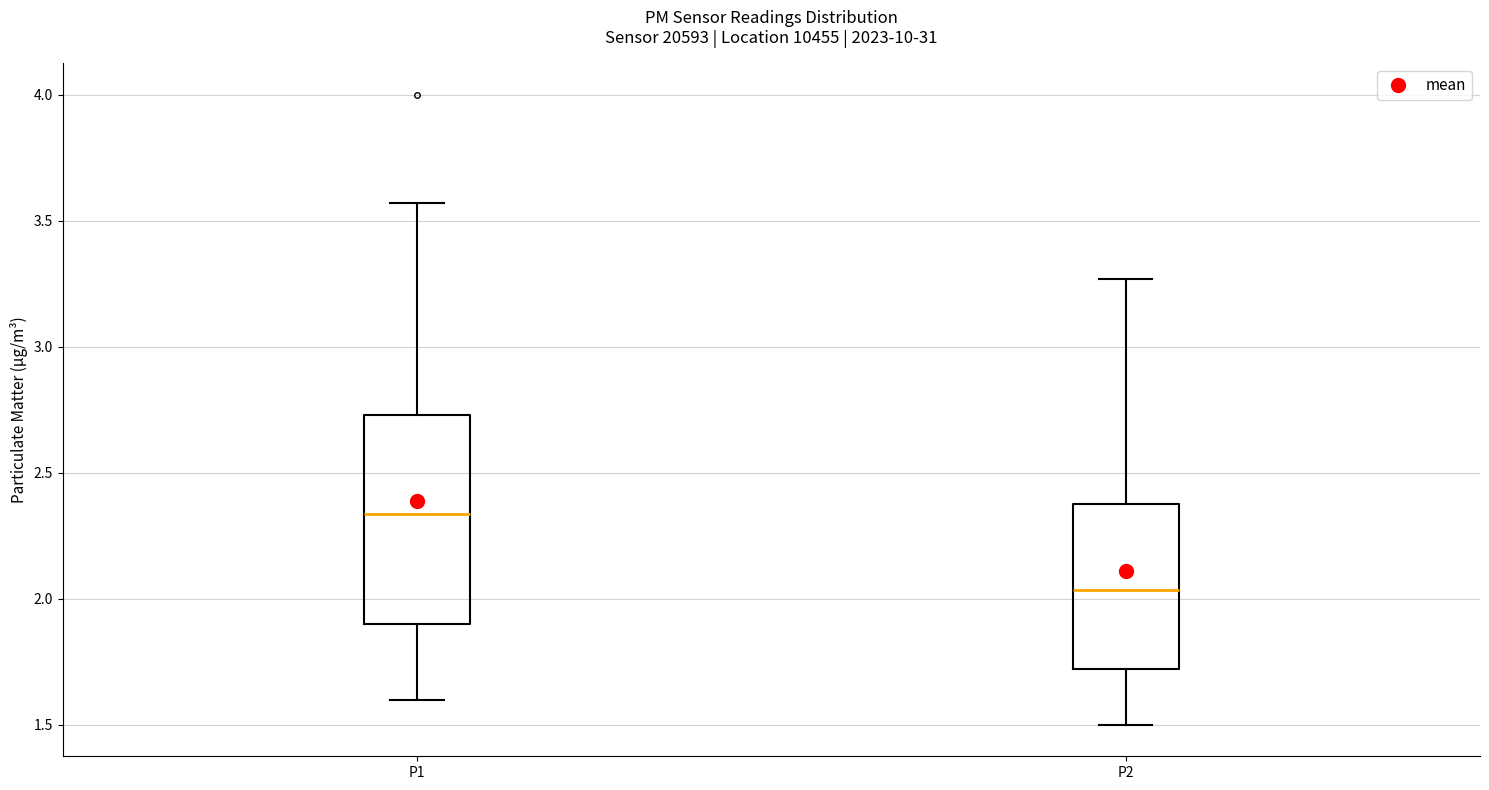

Reading left to right, read every box against the y-axis: the position of its median line, the range the box covers, and the ends of its whiskers. The values are not printed on the chart, so give them approximately, as read against the axis.

P1: median 2.35, box 1.90 to 2.75, whiskers 1.60 to 3.55
P2: median 2.05, box 1.70 to 2.40, whiskers 1.50 to 3.25